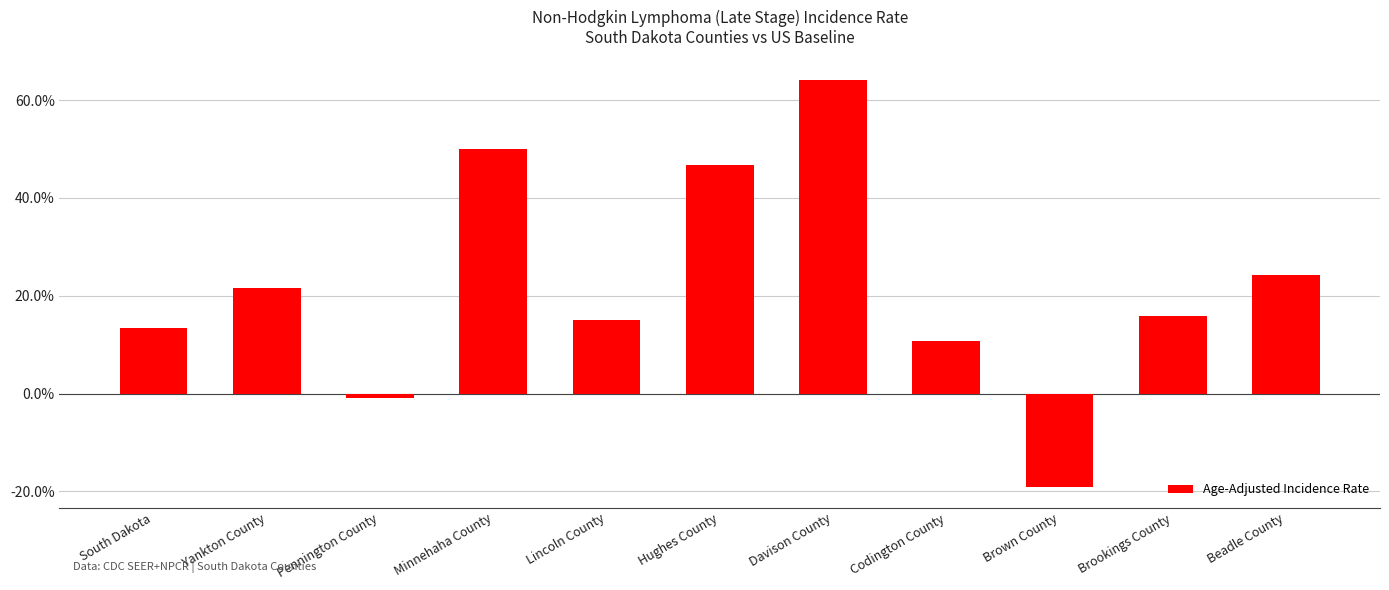

Reading left to right, extract all data points from this chart.

13.3	21.7	-0.8	50.0	15.0	46.7	64.2	10.8	-19.2	15.8	24.2